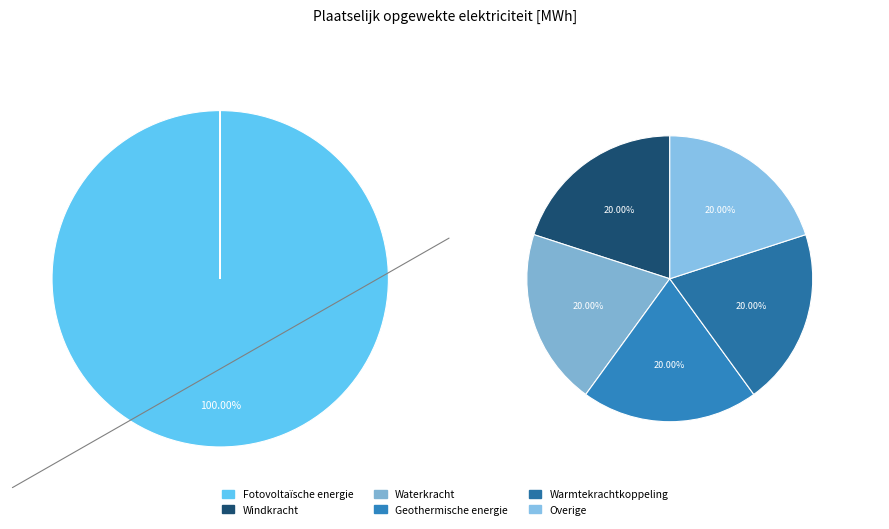

Rank the categories by value from lowest to highest.

Windkracht, Waterkracht, Geothermische energie, Warmtekrachtkoppeling, Overige, Fotovoltaïsche energie